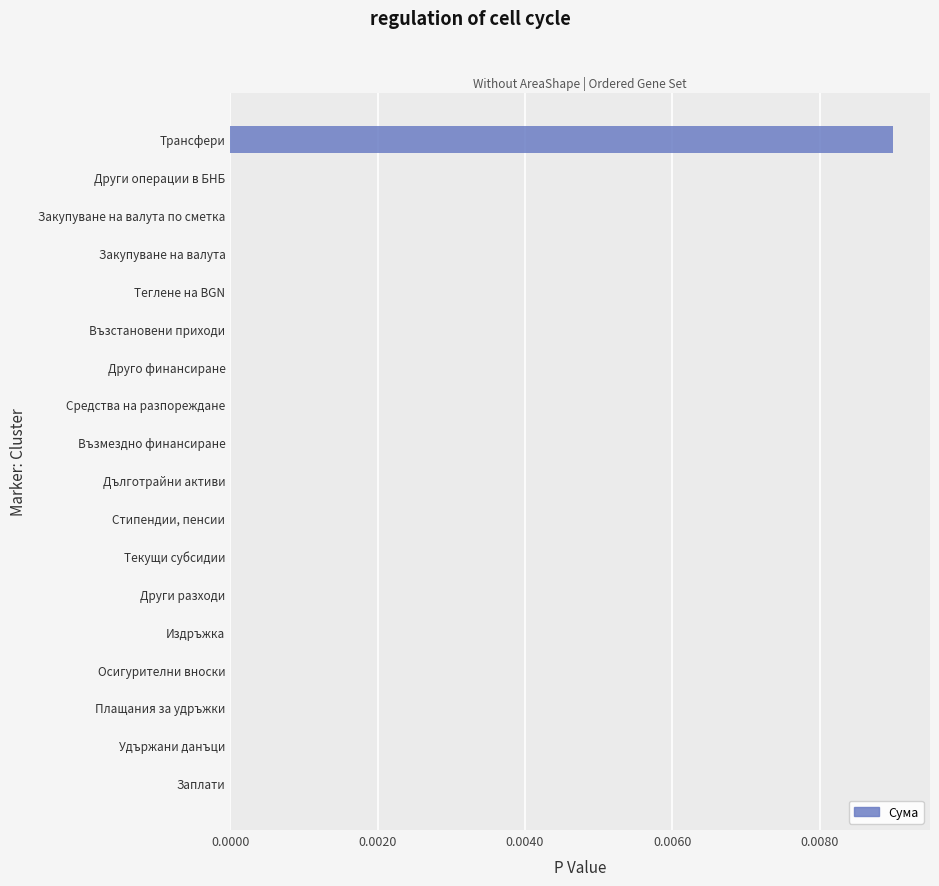

The value at Друго финансиране is 0.0. True or false?

True